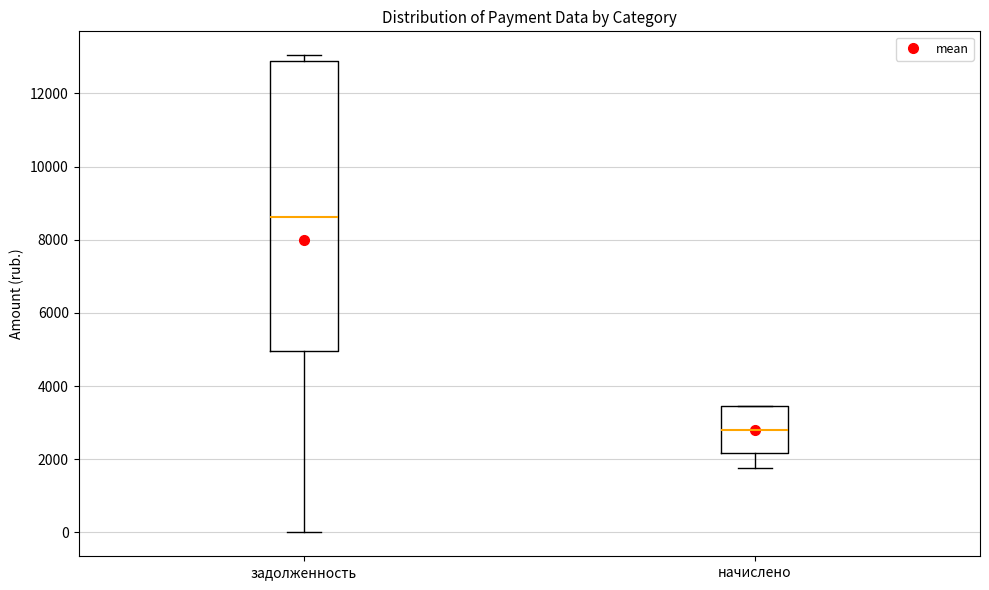

Which box's median line is the highest?

задолженность